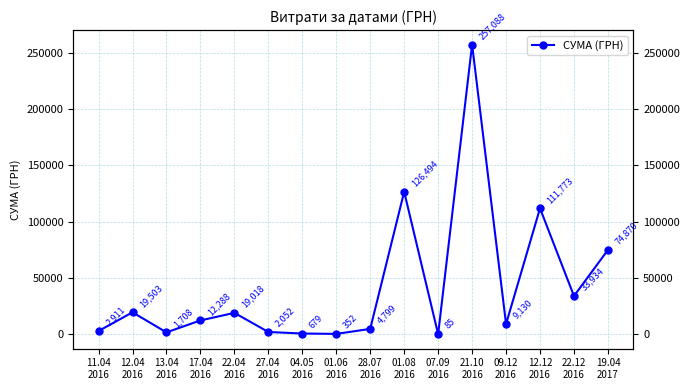

Where does the data first go above 12288?

12.04
2016